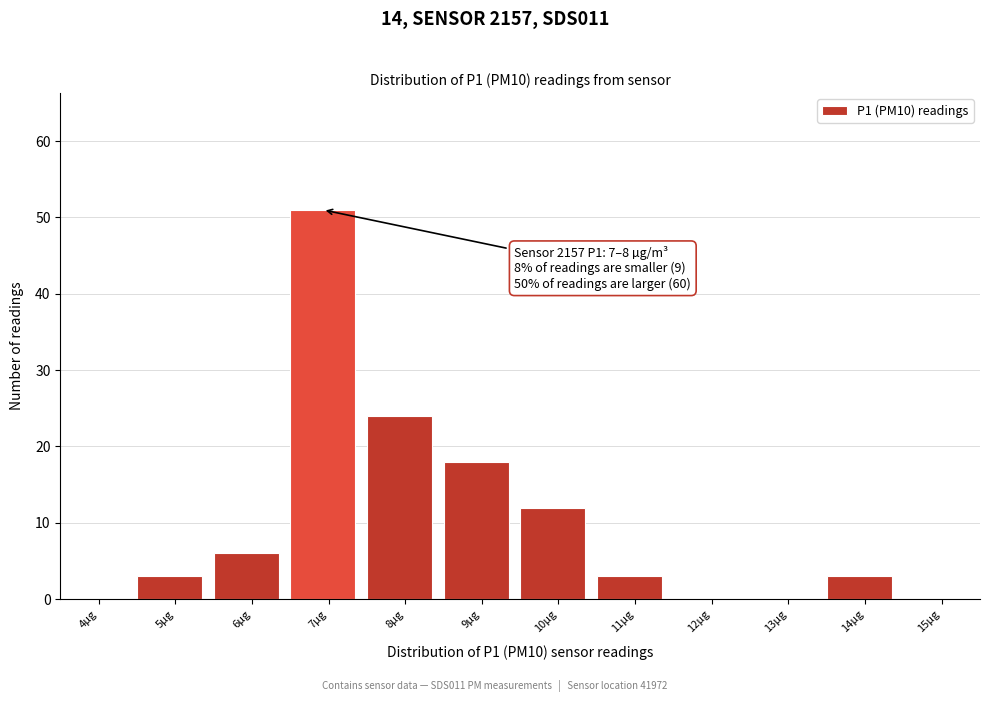

Reading left to right, list all the values displayed in this chart.

4µg=0	5µg=3	6µg=6	7µg=51	8µg=24	9µg=18	10µg=12	11µg=3	12µg=0	13µg=0	14µg=3	15µg=0